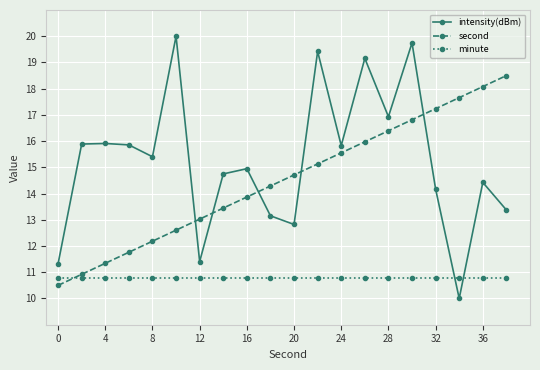

What is the value of the minute point at the 17th from the left?

10.8